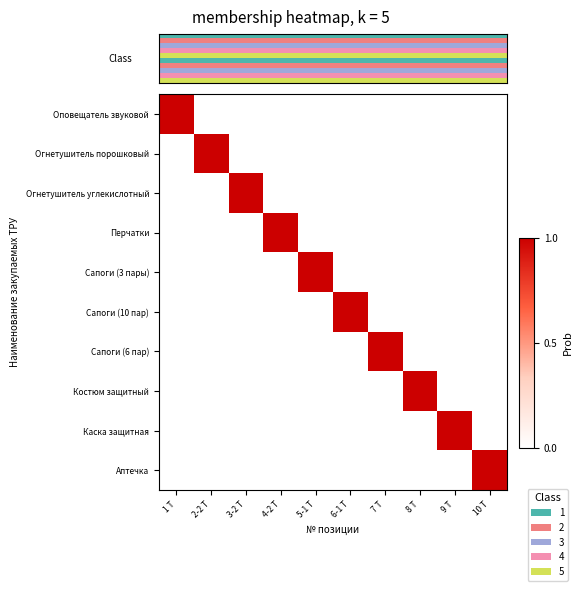

At which category is the sum across all series the highest?

1 Т